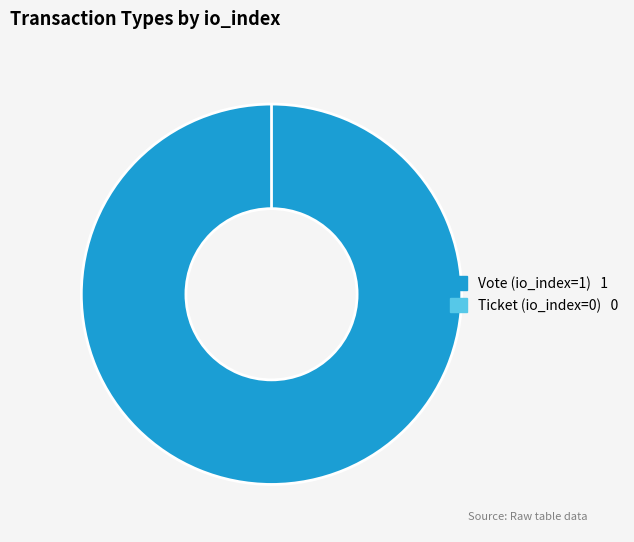

Is it true that Ticket (io_index=0) is 0% of the pie?

True